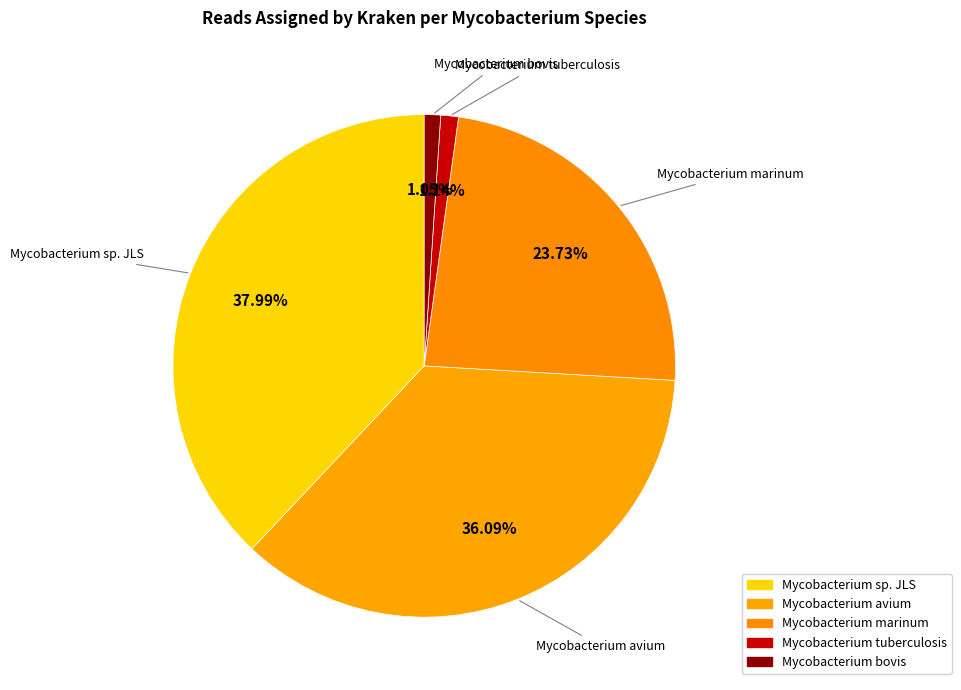

What is the largest slice in the pie chart?

Mycobacterium sp. JLS